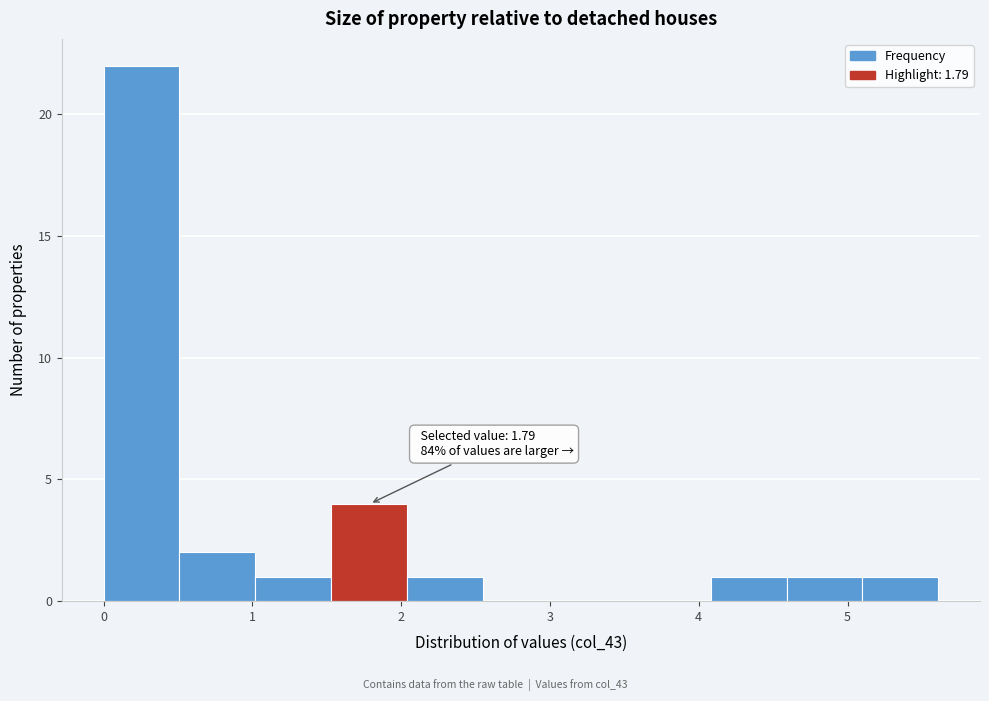

Over which range of the x-axis is the bar tallest?

0.00 to 0.51